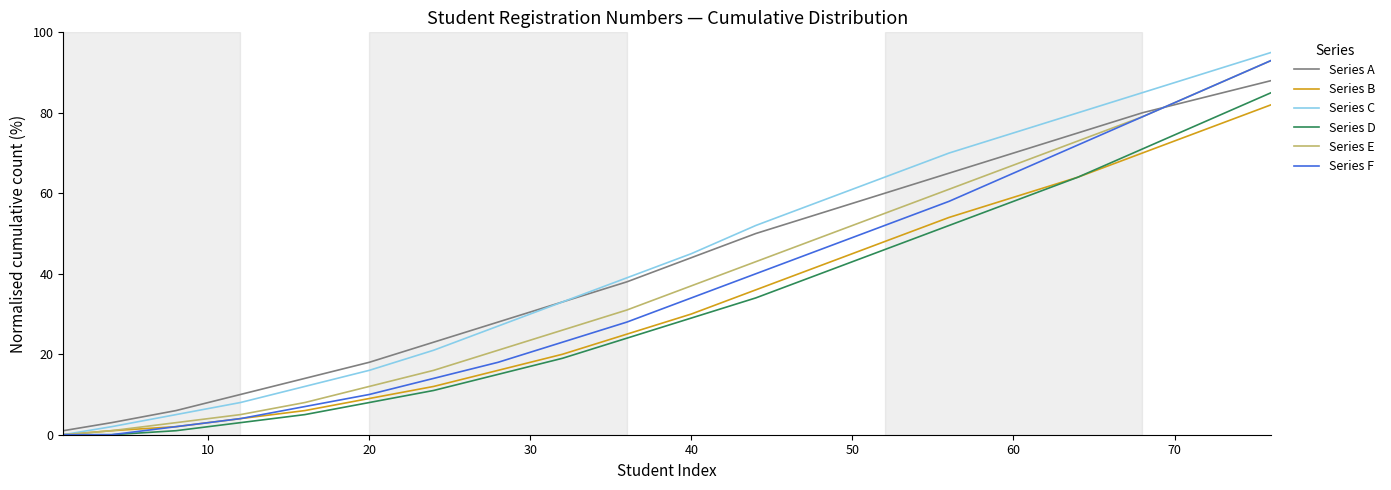

What is the maximum value for Series C?

95